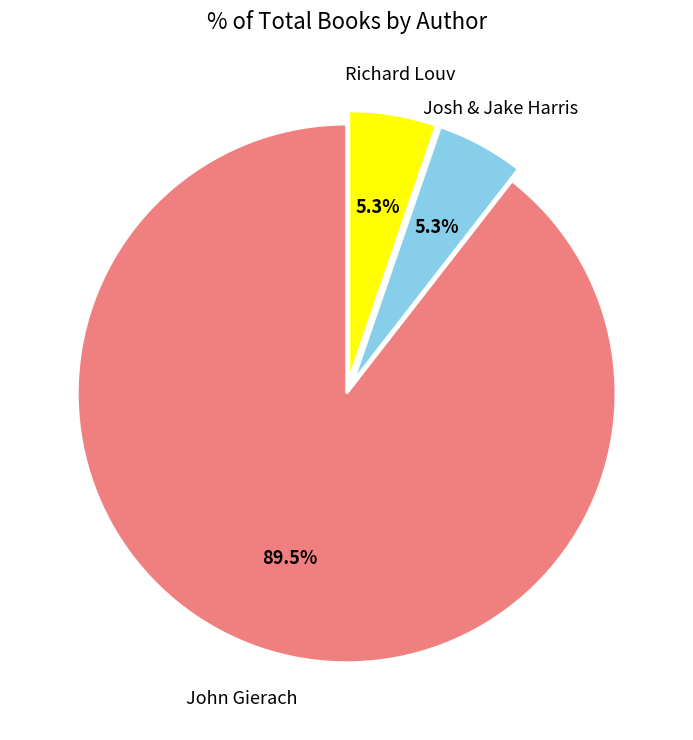

Does any single category account for the majority?

Yes